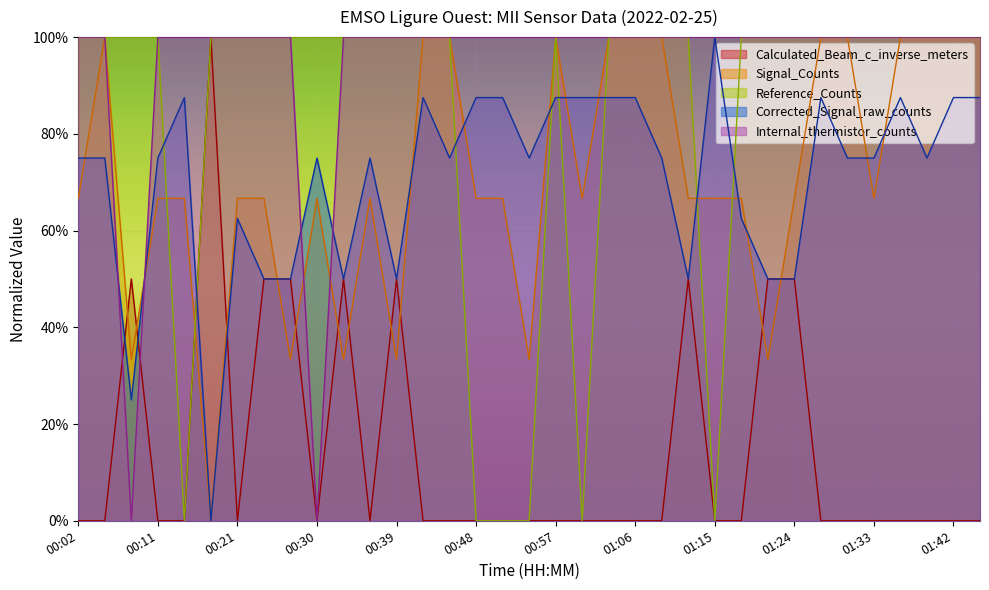

What is the difference between the maximum and second lowest values in the Calculated_Beam_c_inverse_meters series?

1.0